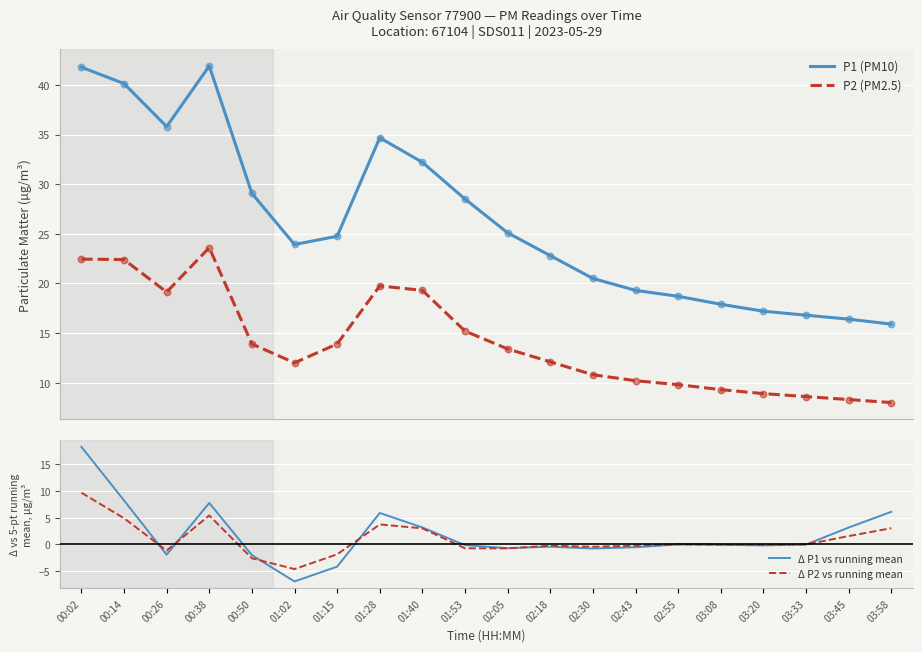

Which series has the largest total across all categories?

P1 (PM10)